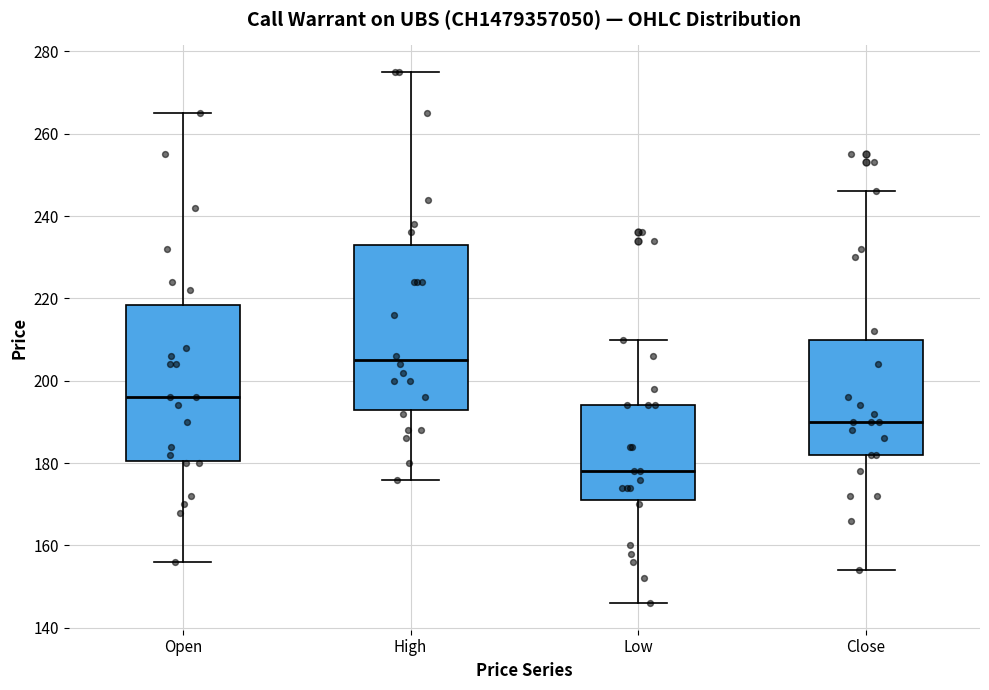

Where is the upper edge of the box for Low on the y-axis? The values are not printed on the chart, so give them approximately, as read against the axis.

194